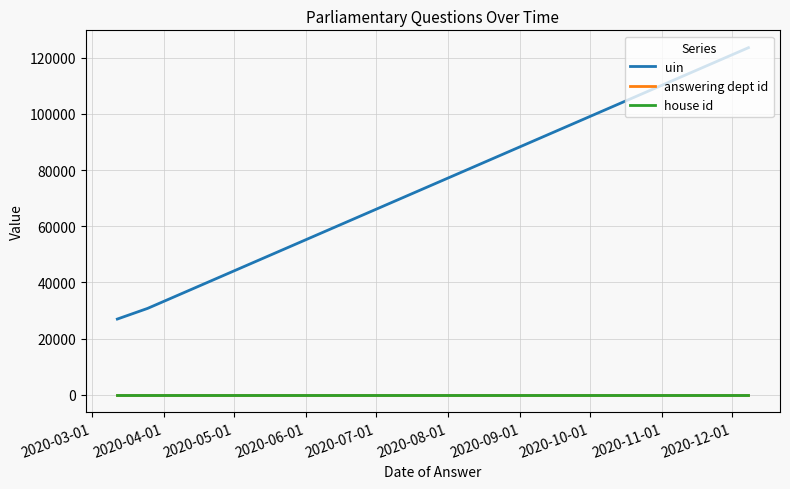

What is the minimum value for uin?

26953